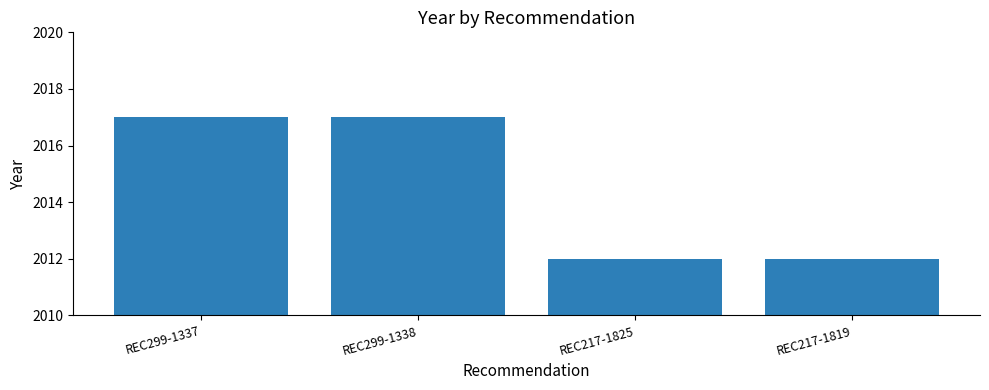

What is the approximate value at REC217-1819?

2012